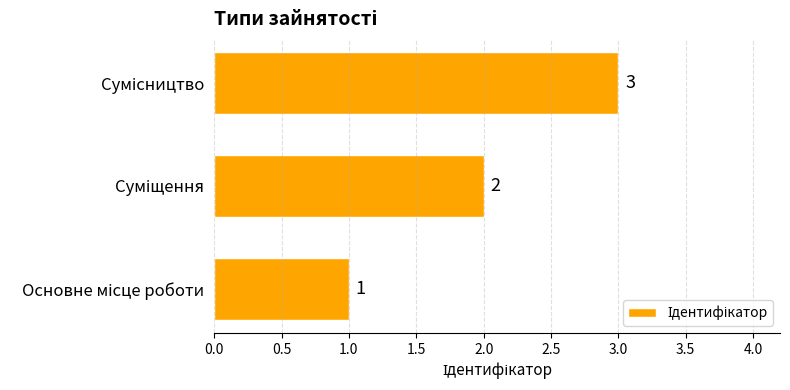

How many values are between 1 and 3?

3